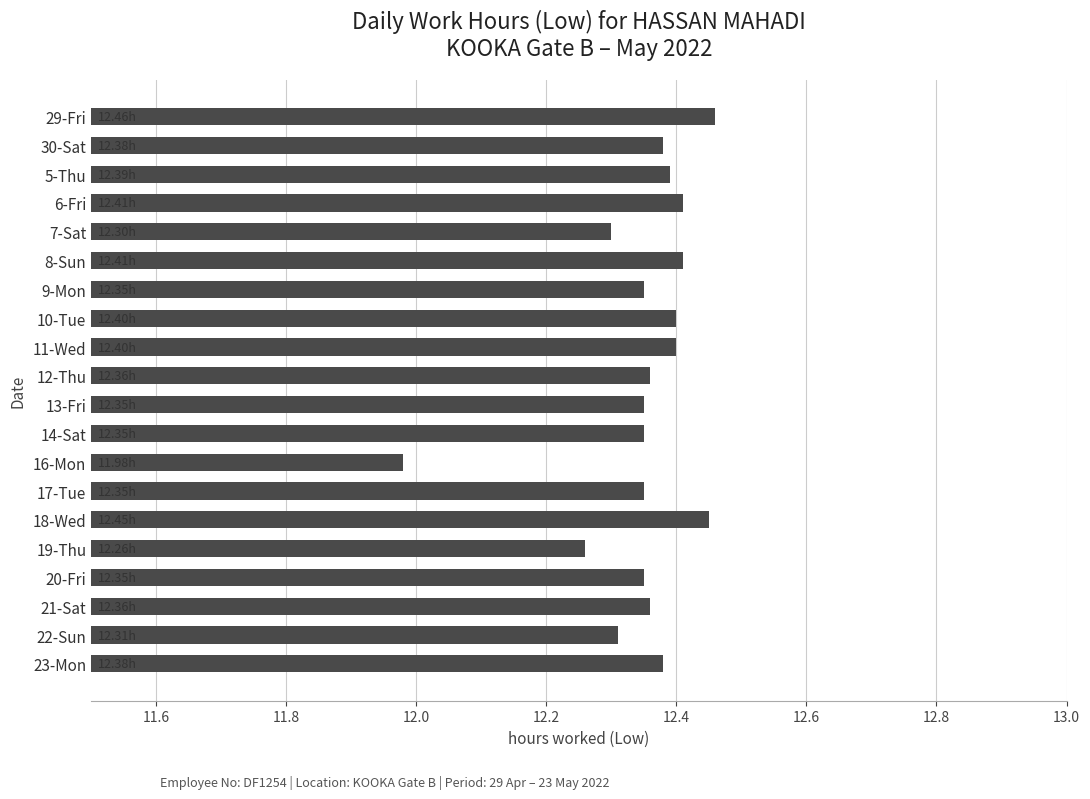

What is the difference between the values at 17-Tue and 16-Mon?

0.4